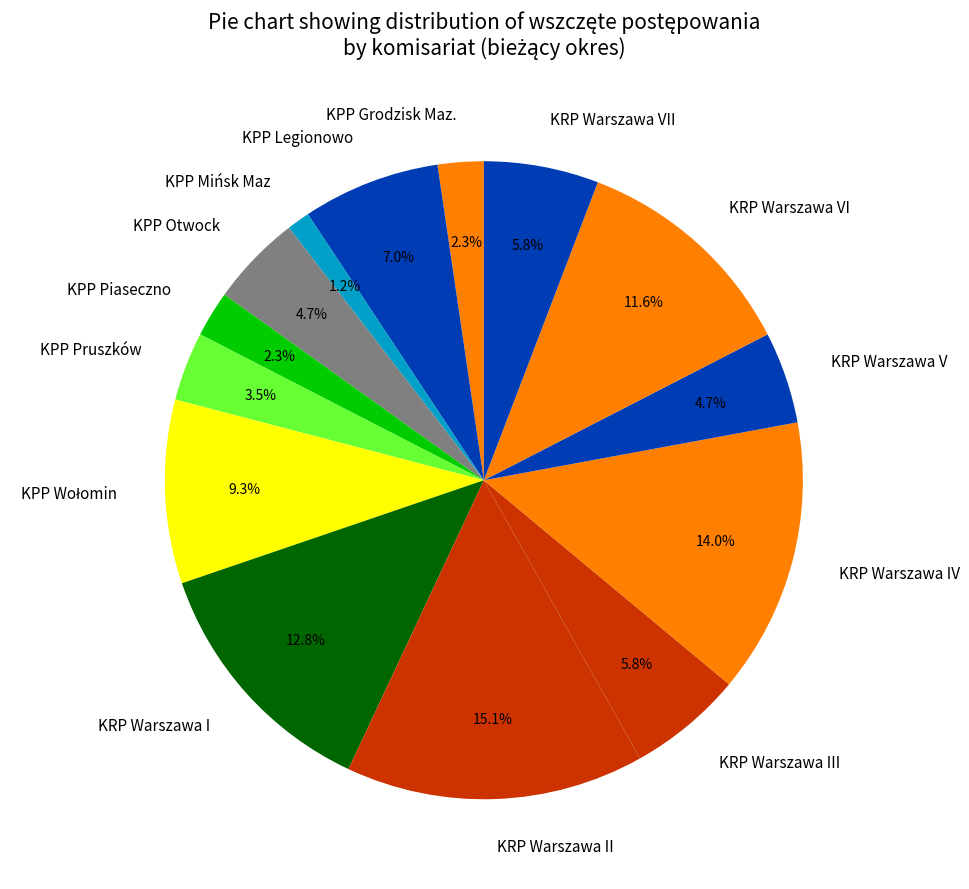

What percentage is NOT represented by KPP Otwock?

95.3%